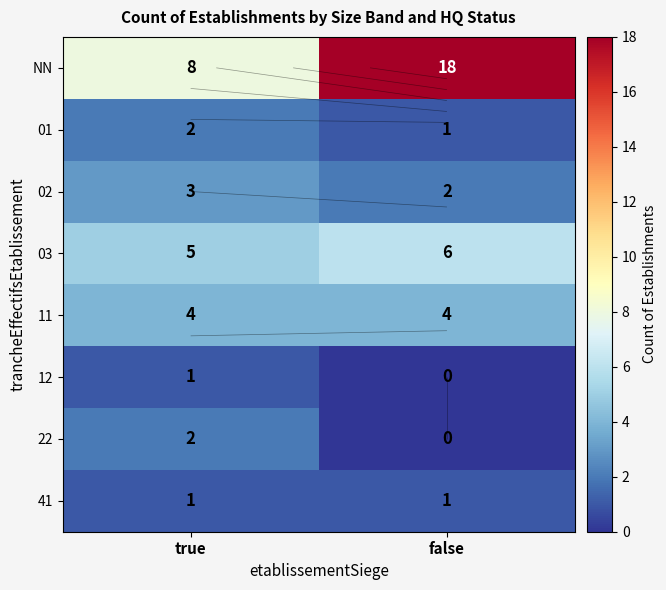

What is the sum of all 02 values?

5